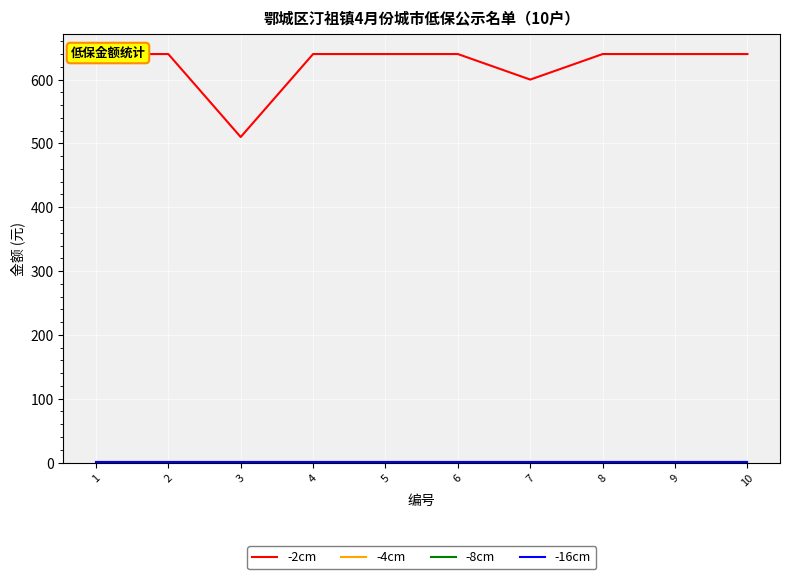

Rank the categories by -4cm value from lowest to highest.

1, 2, 3, 4, 5, 6, 7, 8, 9, 10